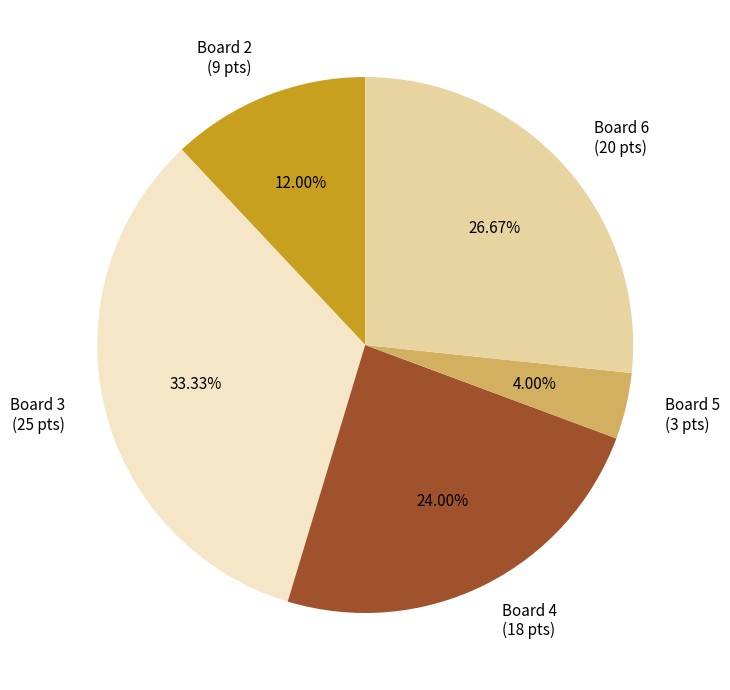

How many slices are in this pie chart?

5